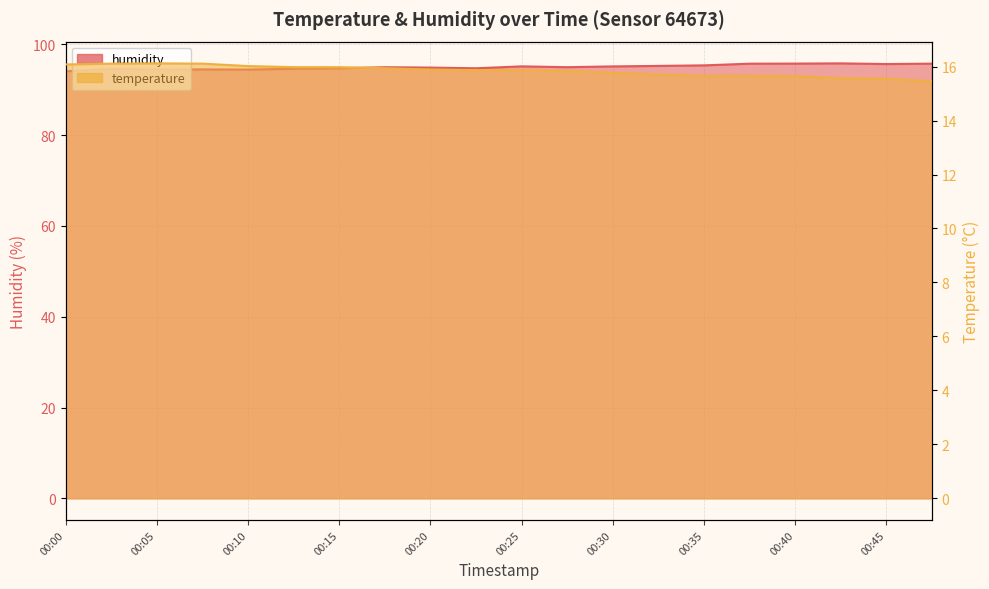

Reading left to right, list all the values displayed in this chart.

temperature: 16.1	16.1	16.1	16.1	16.0	16.0	16.0	15.9	15.9	15.9	15.9	15.8	15.8	15.7	15.7	15.7	15.7	15.6	15.6	15.5
humidity: 94.1	94.6	94.5	94.5	94.5	94.6	94.7	95.0	94.9	94.7	95.2	95.0	95.2	95.3	95.4	95.8	95.8	95.8	95.7	95.8